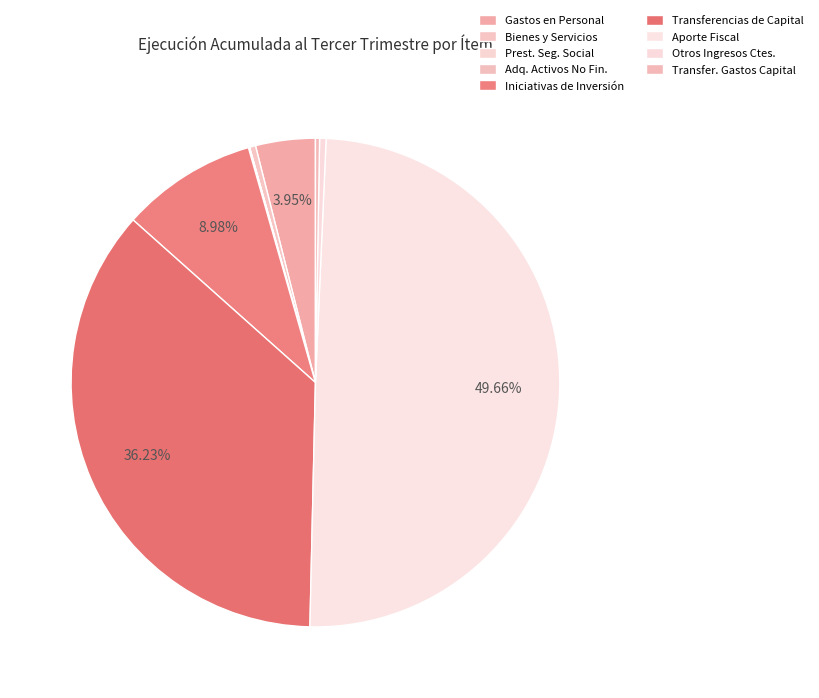

What is the smallest slice in the pie chart?

PRESTACIONES DE SEGURIDAD SOCIAL